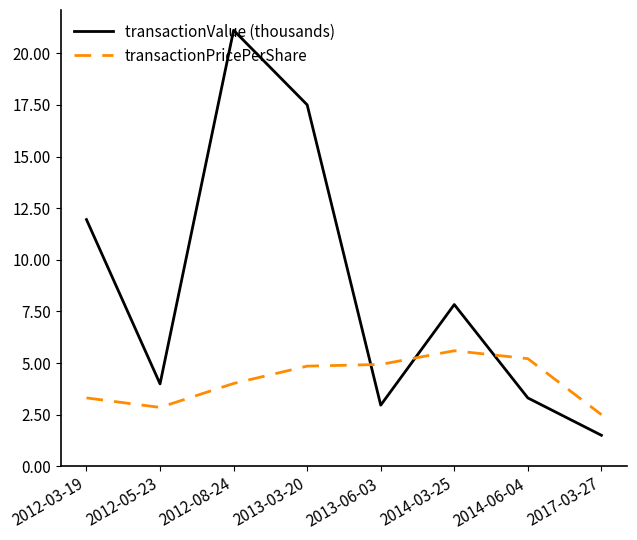

How many times do transactionValue (thousands) and transactionPricePerShare cross each other?

3